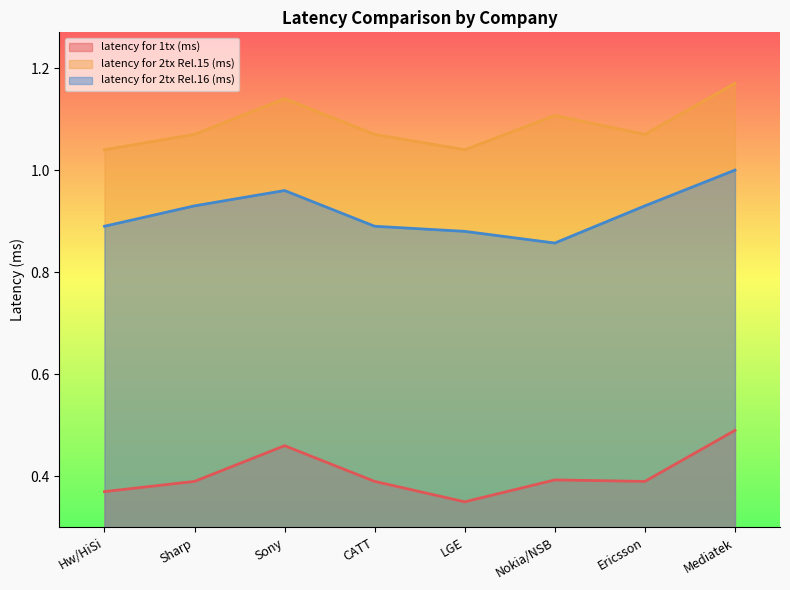

Reading left to right, list all the values displayed in this chart.

latency for 1tx (ms): 0.4	0.4	0.5	0.4	0.3	0.4	0.4	0.5
latency for 2tx Rel.15 (ms): 1.0	1.1	1.1	1.1	1.0	1.1	1.1	1.2
latency for 2tx Rel.16 (ms): 0.9	0.9	1.0	0.9	0.9	0.9	0.9	1.0